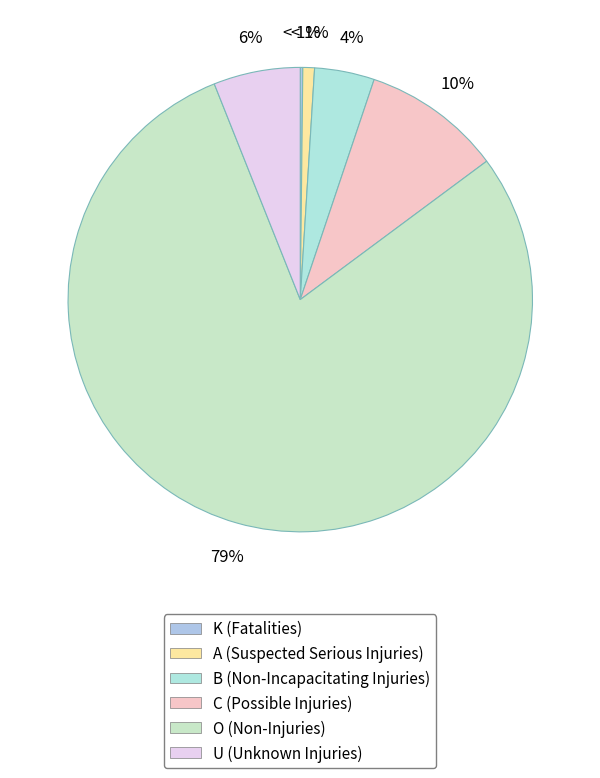

To the nearest percent, what is the difference between the U (Unknown Injuries) and C (Possible Injuries) slice percentages?

4%